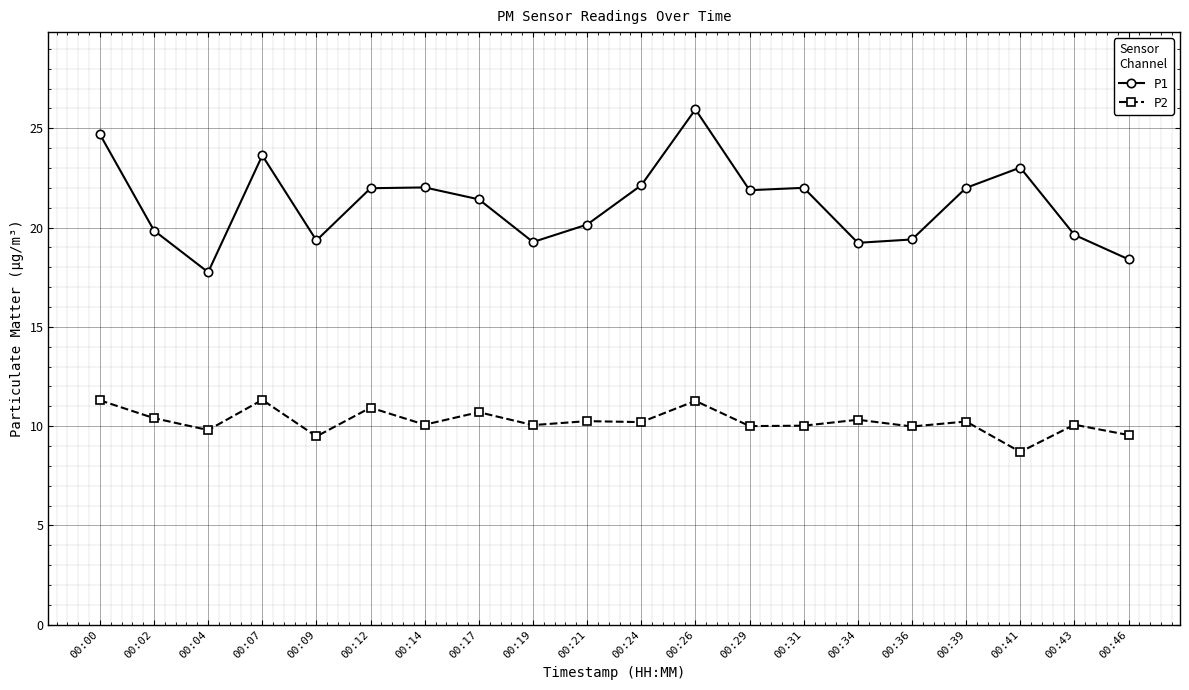

How many lines are shown in the chart?

2